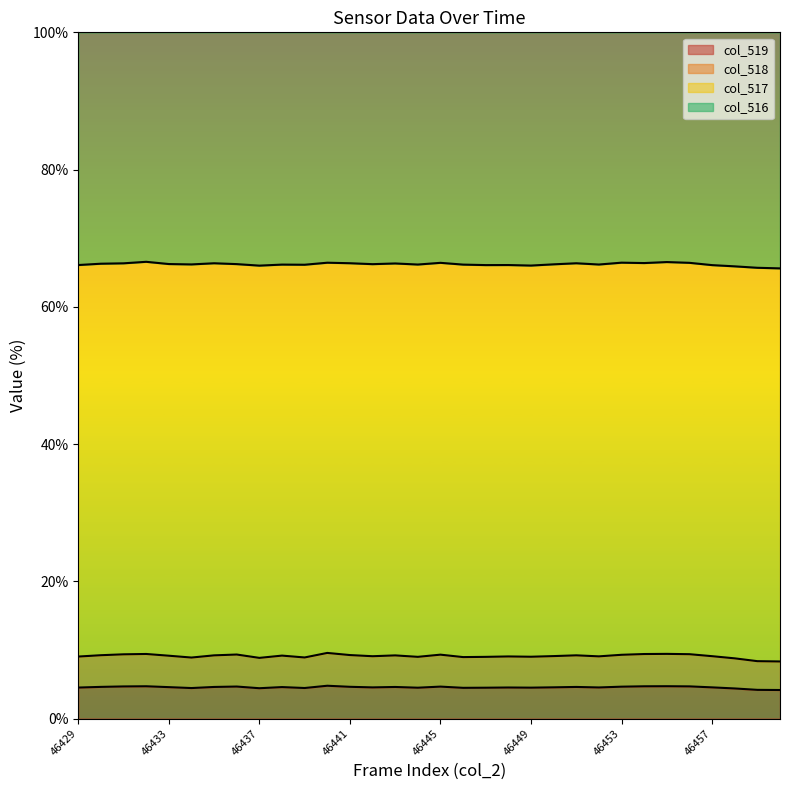

How many col_519 values are between 4 and 5?

32